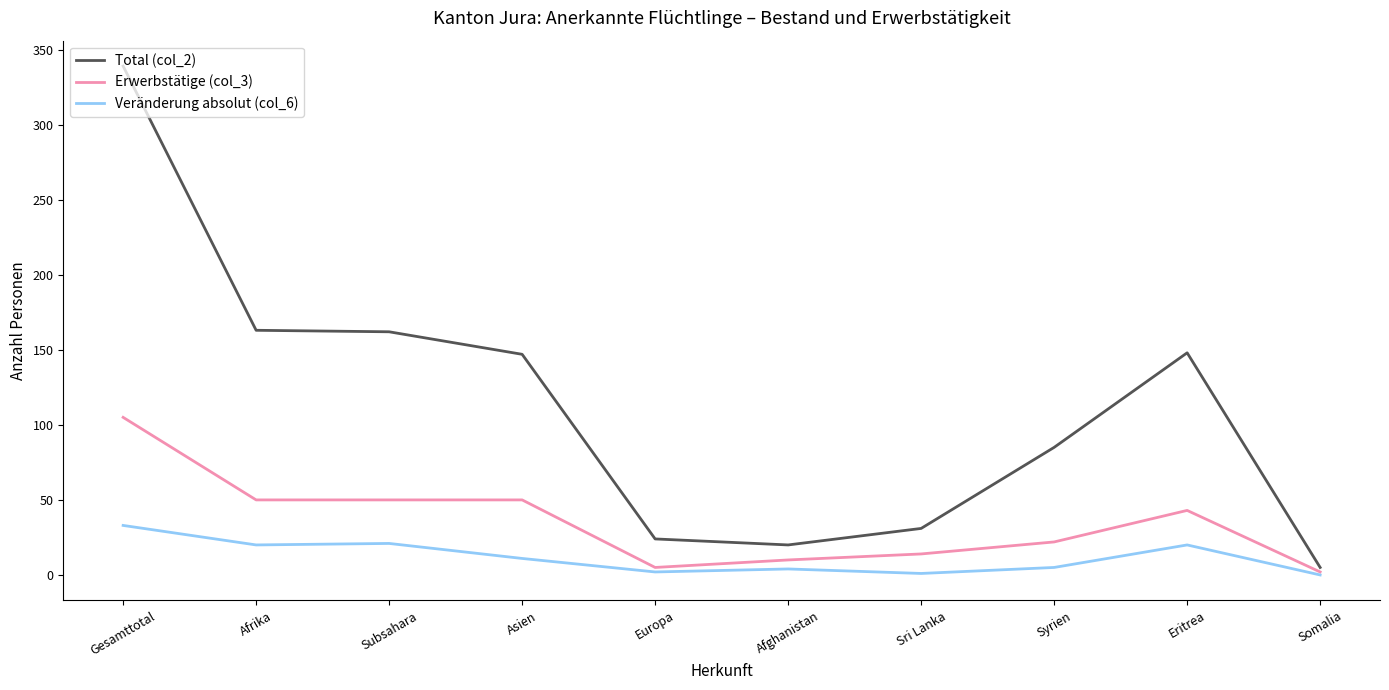

How many lines are shown in the chart?

3